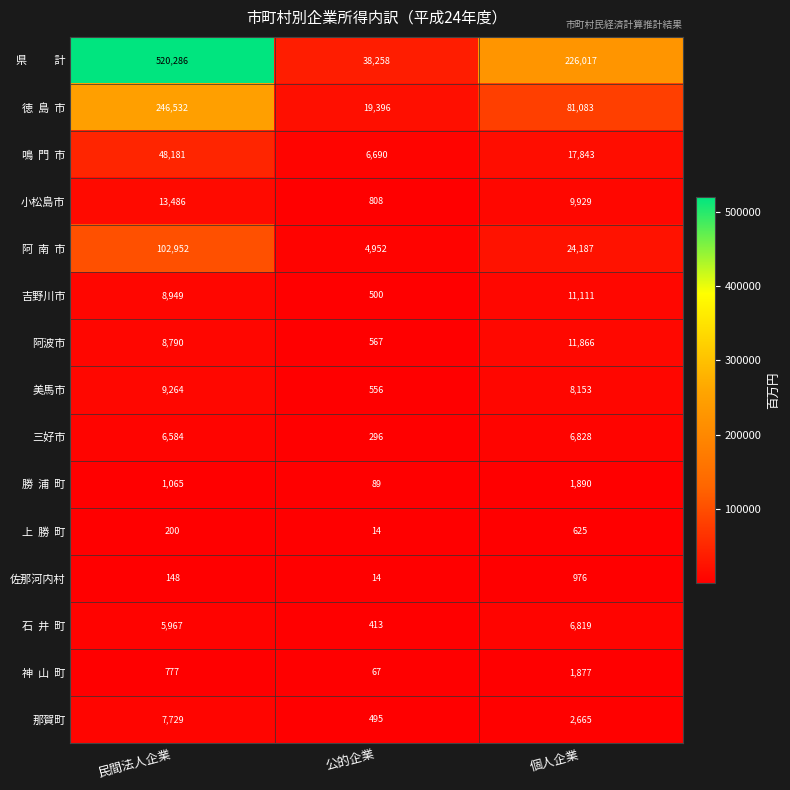

List the labels in order of 吉野川市 value, largest first.

個人企業, 民間法人企業, 公的企業